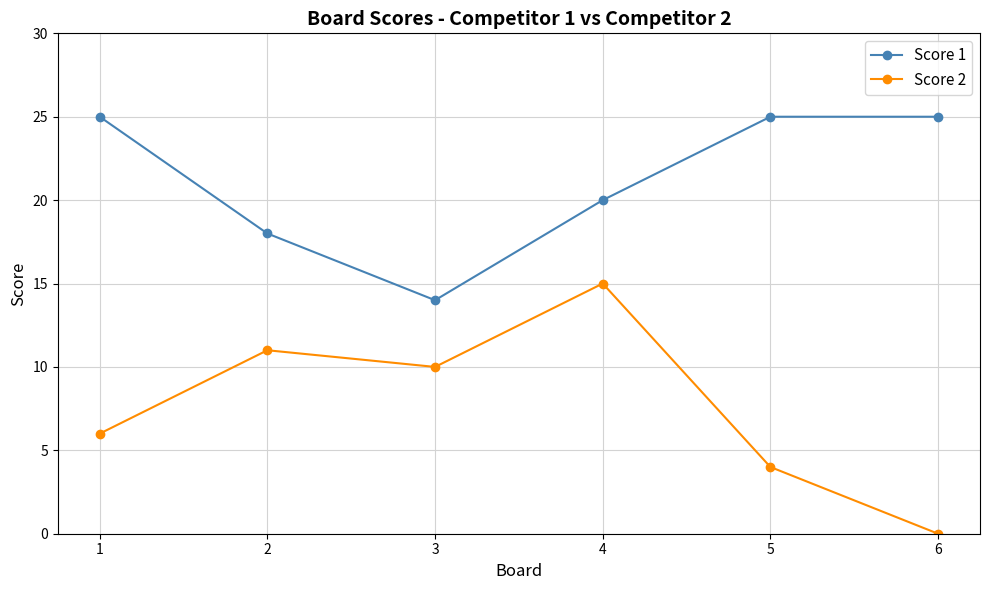

What is the difference between the Score 2 values at 1 and 2?

5